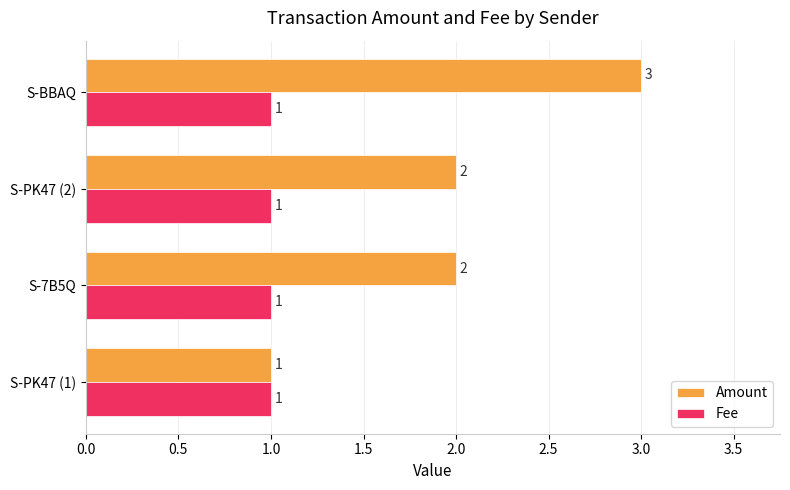

What is the average value of the Fee series?

1.0